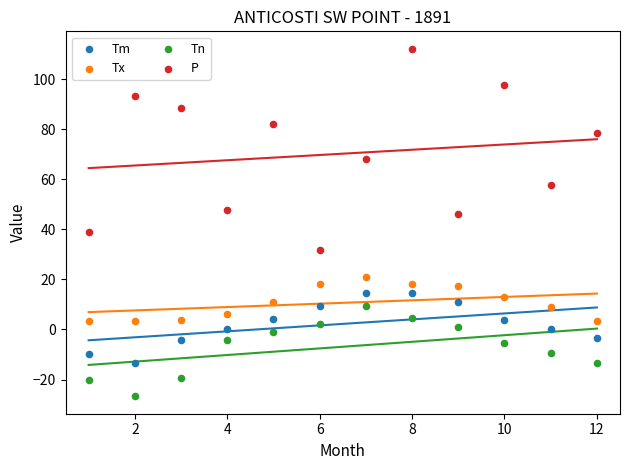

Which series reaches the maximum Y coordinate?

P